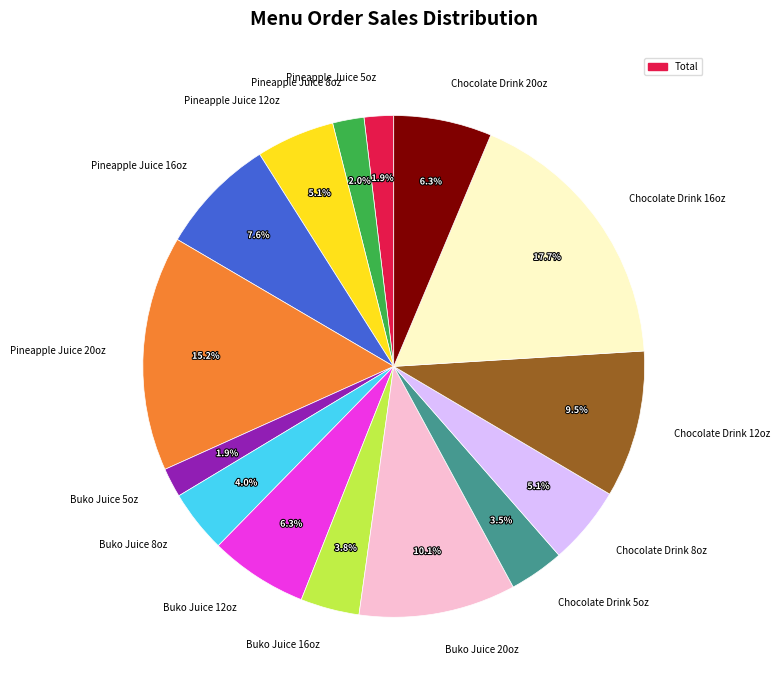

Is it true that Chocolate Drink 16oz is 26% of the pie?

False